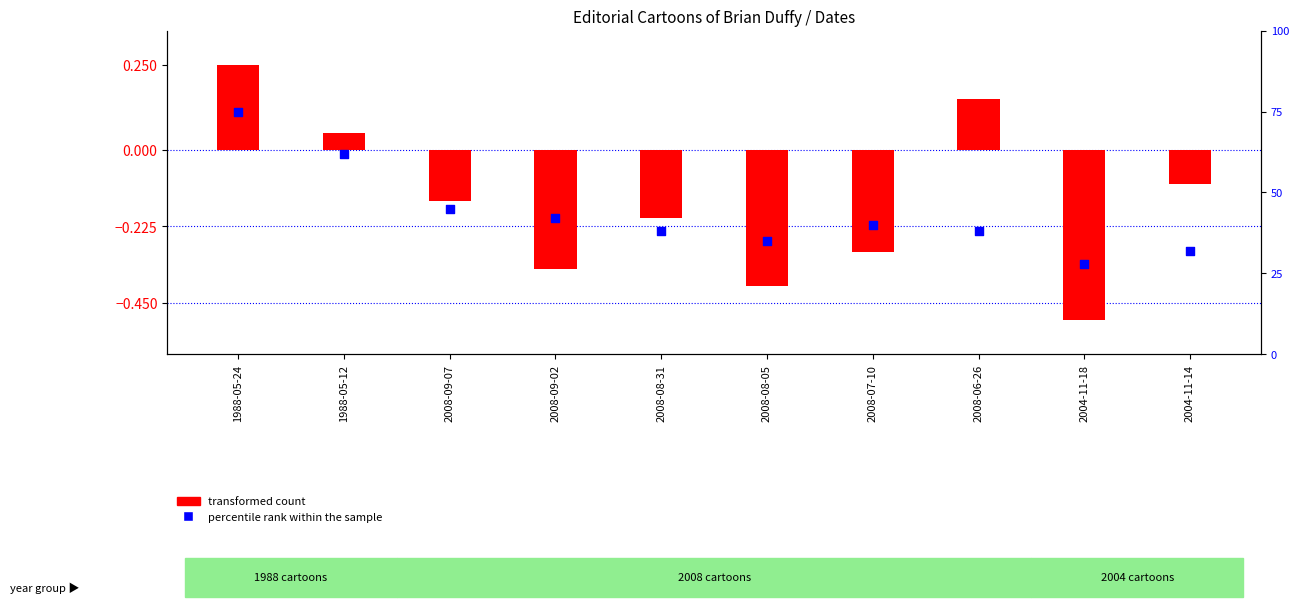

At how many categories does at least one series exceed 12?

10